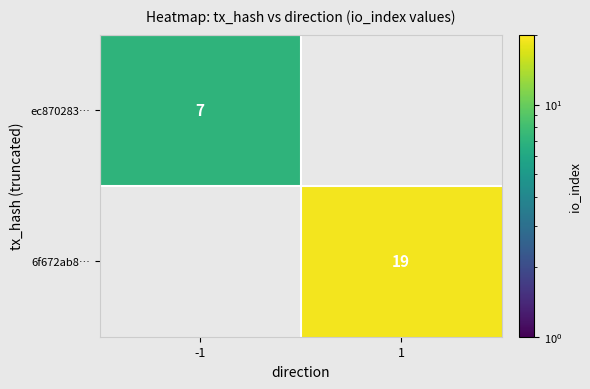

How many categories are shown in the chart?

2